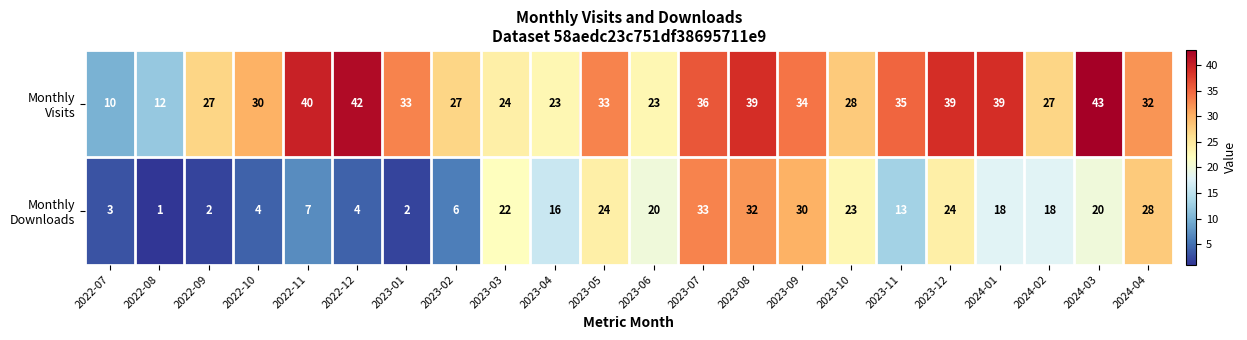

What is the difference between the highest and lowest values at 2023-12?

15